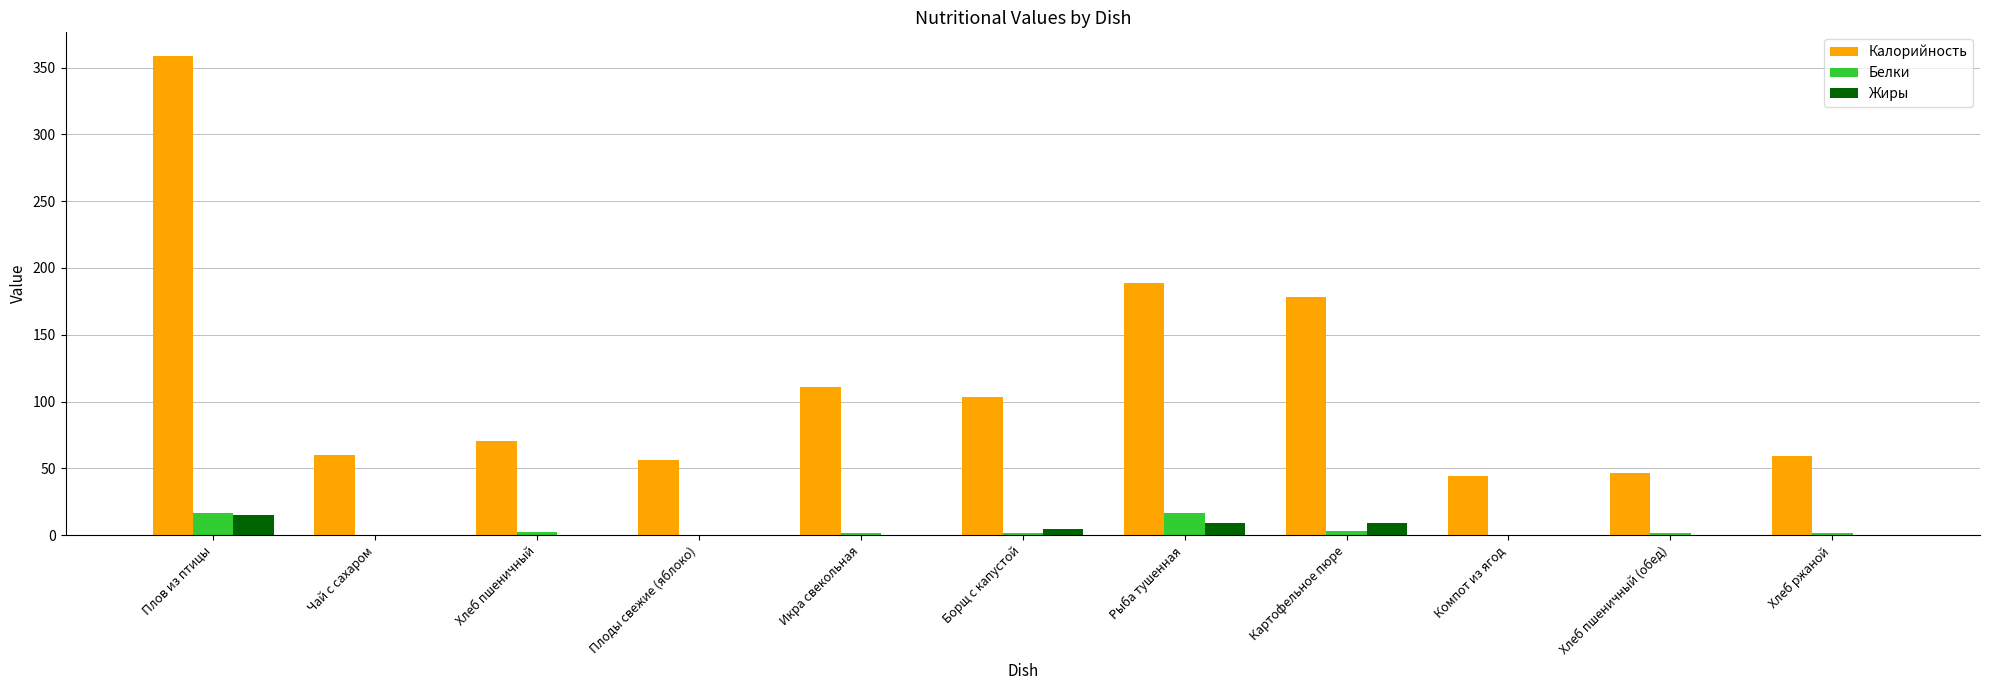

Count the number of data series in this chart.

3